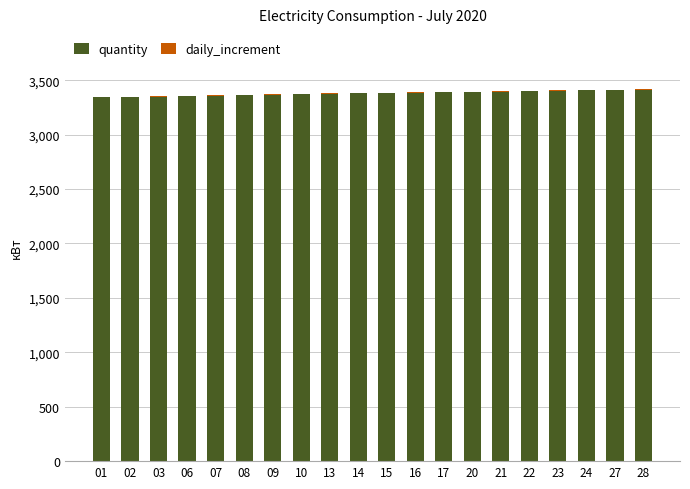

What is the sum of all quantity values?

67591.4